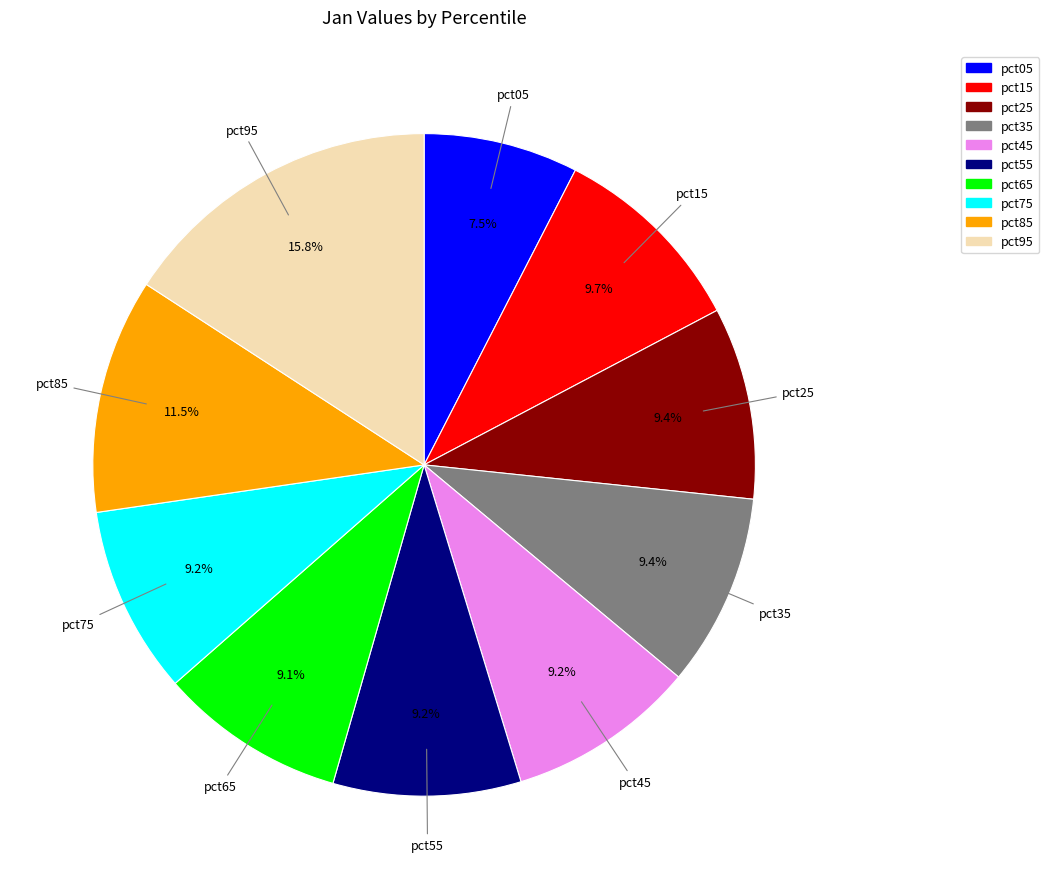

What is the largest slice in the pie chart?

pct95